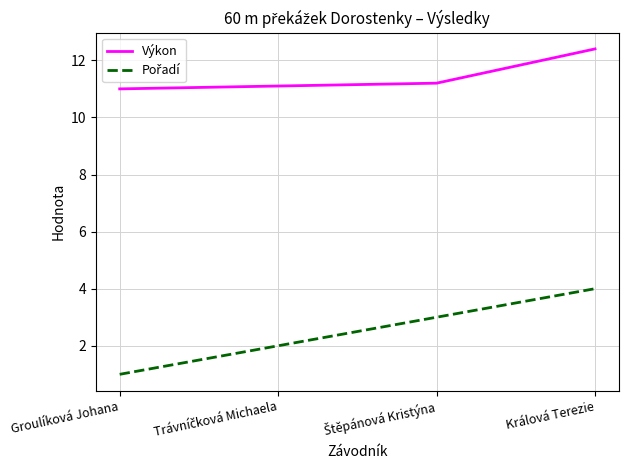

True or false: Výkon has a value of 15.1 at Groulíková Johana.

False